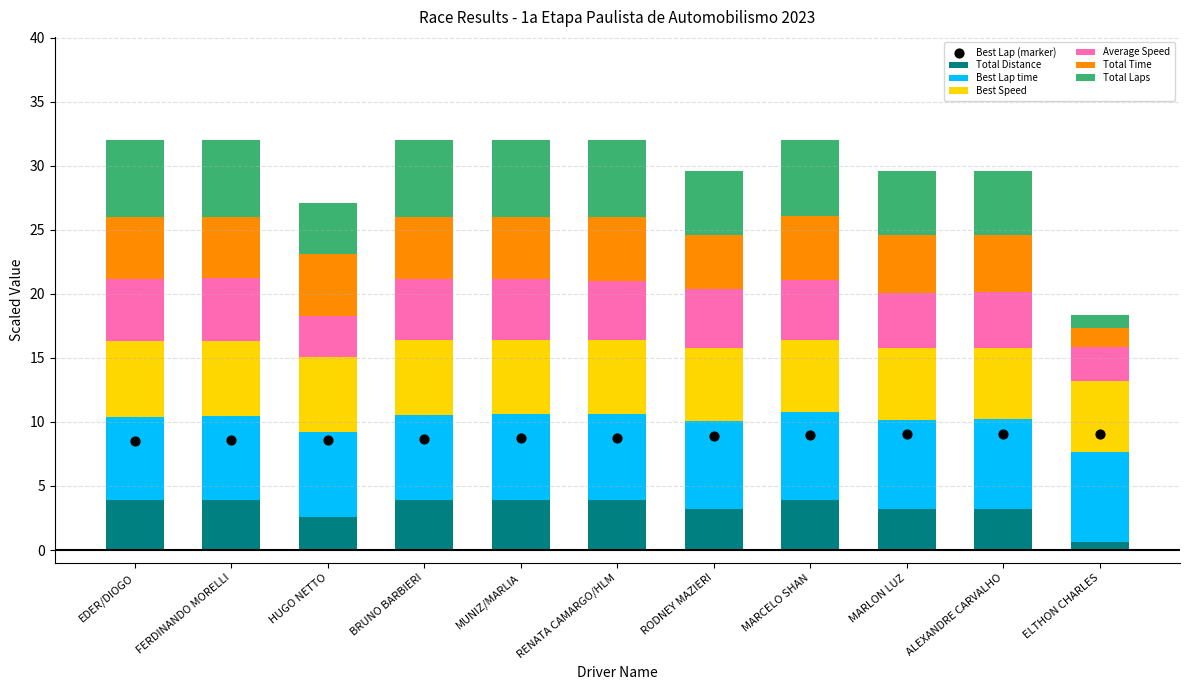

At how many categories does at least one series exceed 7?

11